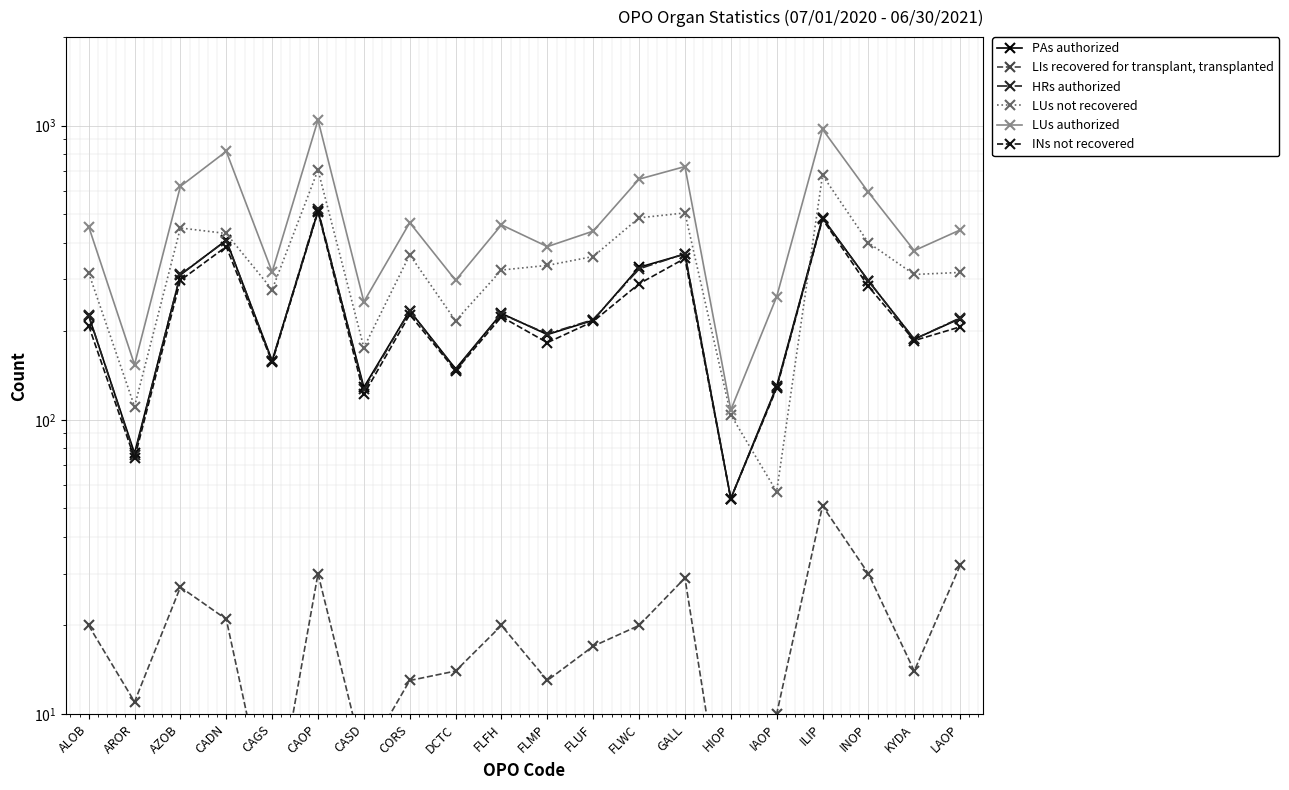

How many series are shown in this chart?

6